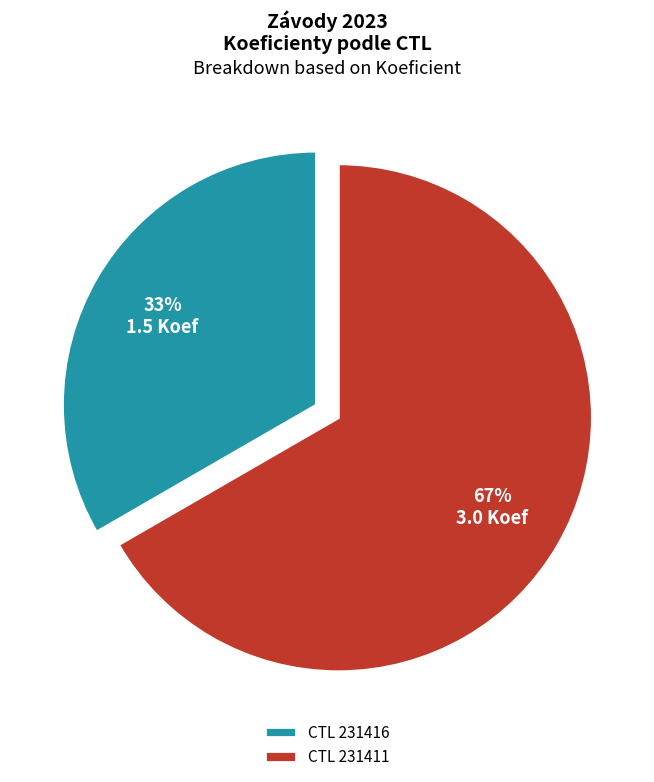

To the nearest percent, what is the combined percentage of CTL 231416 and CTL 231411?

100%